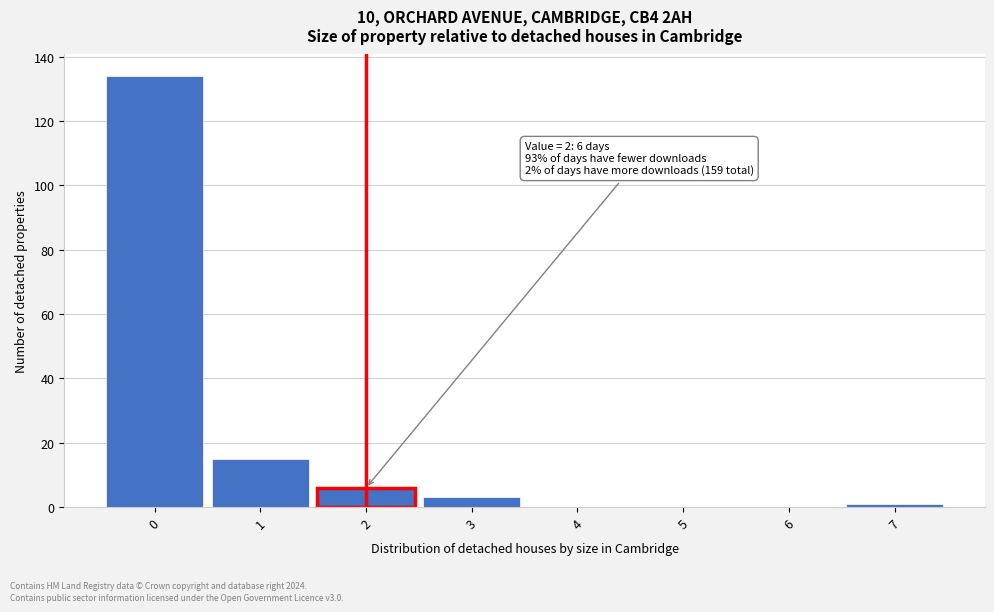

Which range on the x-axis has the tallest bar?

-0.5 to 0.5